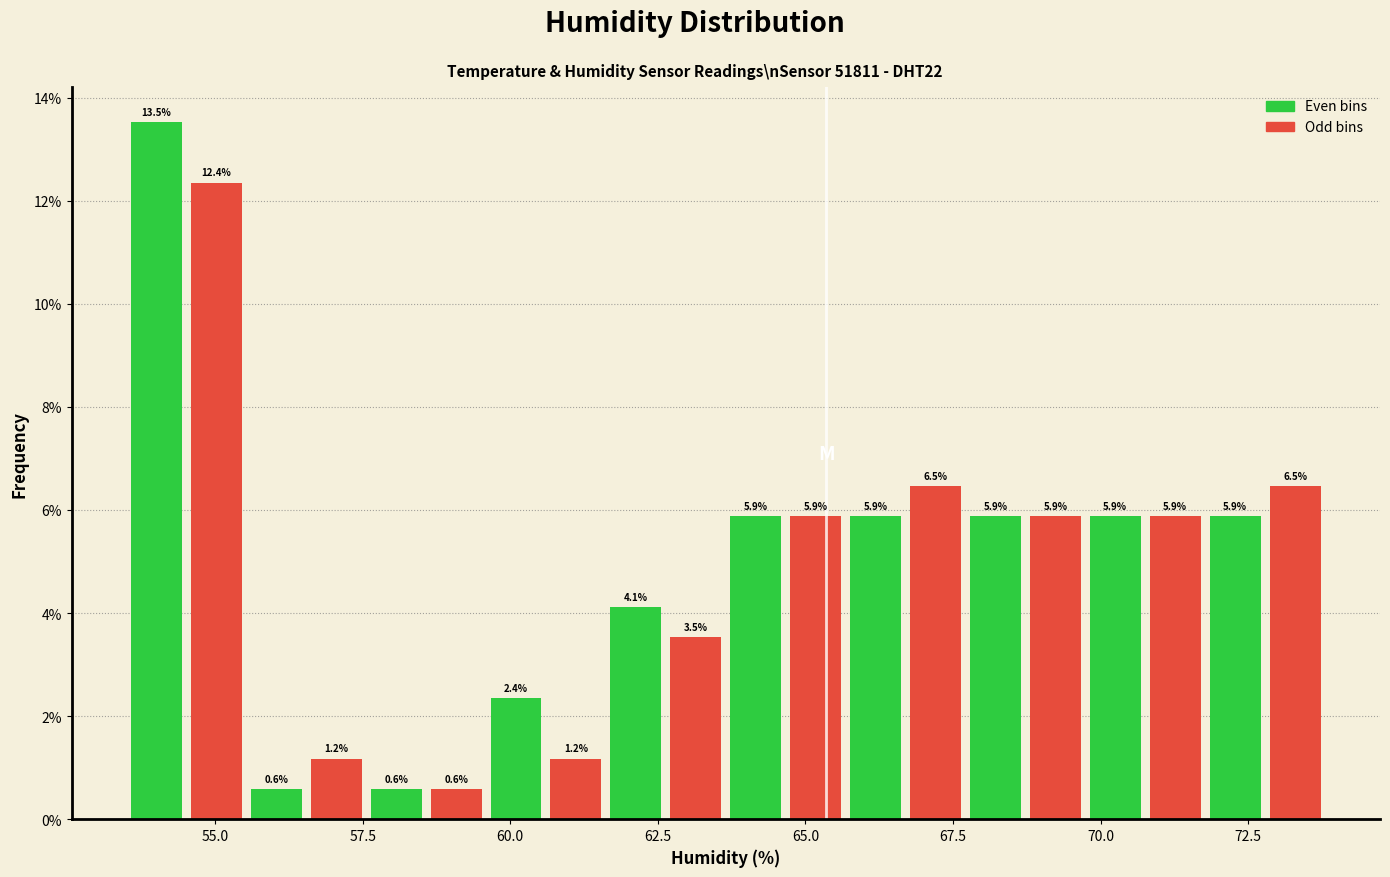

Read against the x-axis, roughly where is the centre of the tallest bar?

54.0